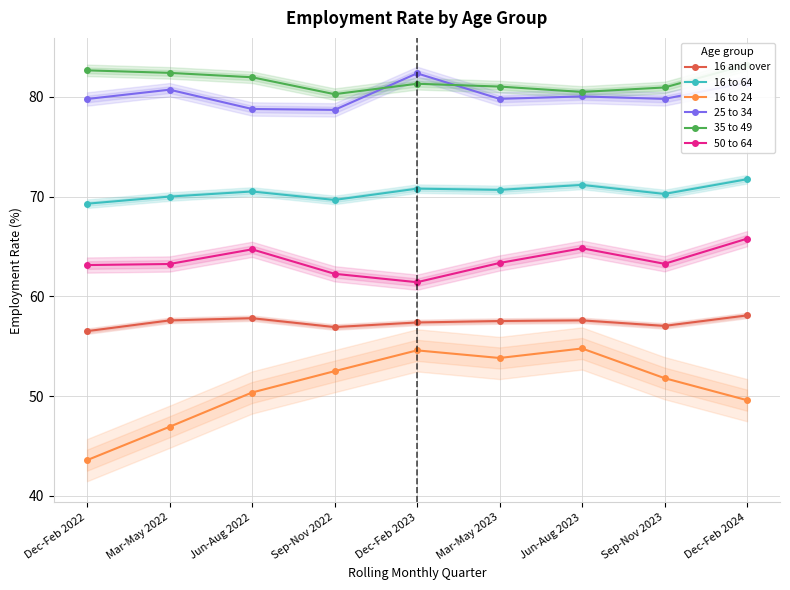

List the labels in order of 50 to 64 value, largest first.

Dec-Feb 2024, Jun-Aug 2023, Jun-Aug 2022, Mar-May 2023, Sep-Nov 2023, Mar-May 2022, Dec-Feb 2022, Sep-Nov 2022, Dec-Feb 2023